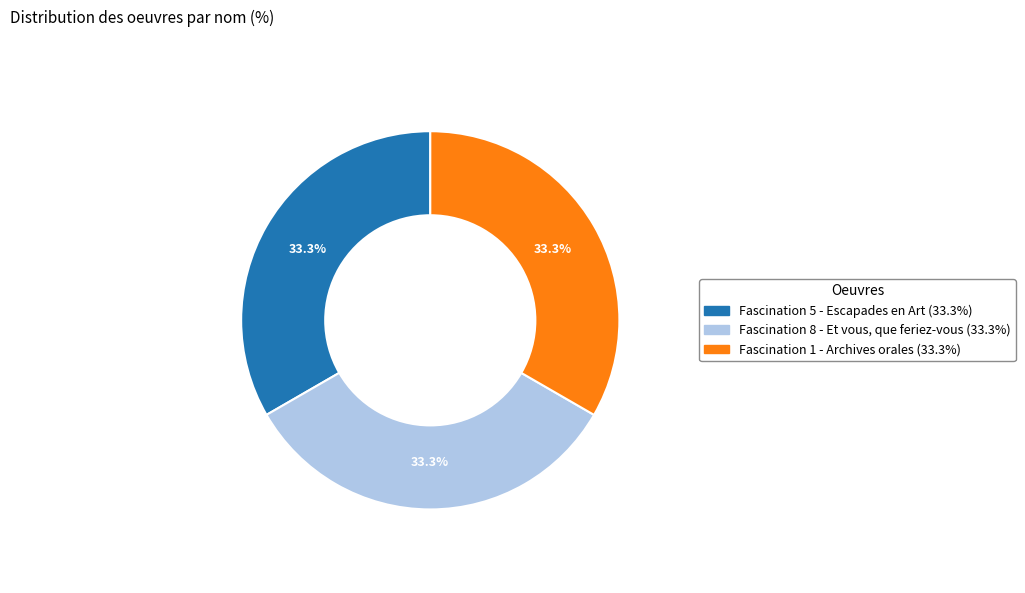

The Fascination 8 - Et vous, que feriez-vous slice represents 20% of the pie. True or false?

False